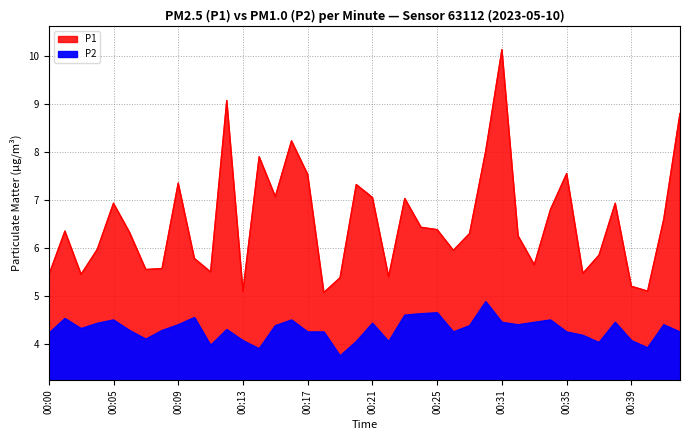

True or false: P1 and P2 intersect in this chart.

False